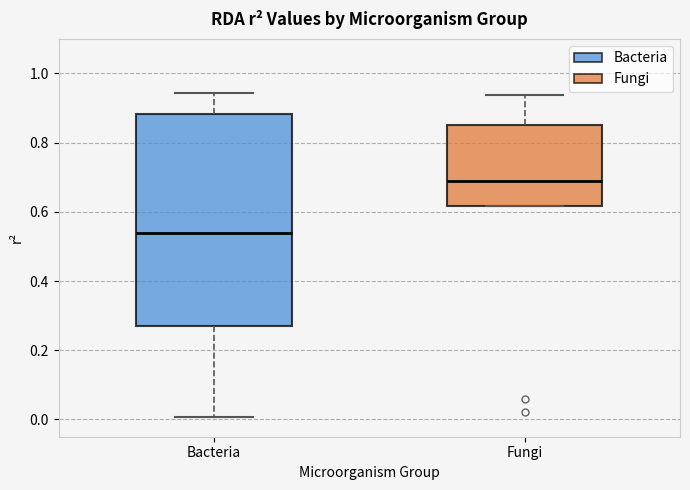

Where is the lower edge of the box for Fungi on the y-axis? The values are not printed on the chart, so give them approximately, as read against the axis.

0.62